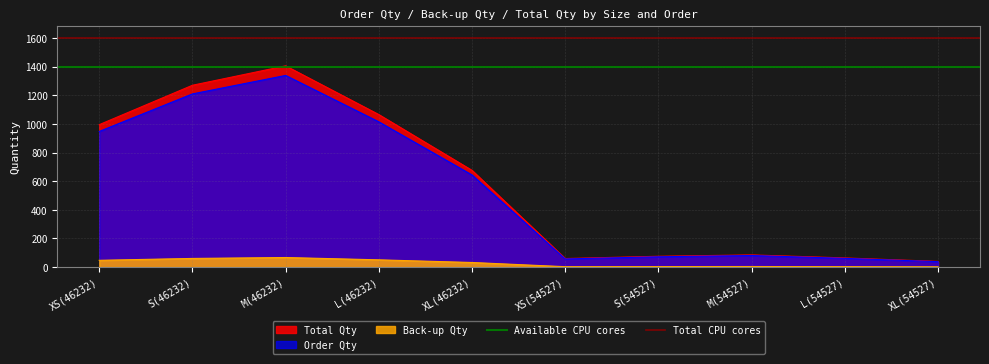

Is it true that Available CPU cores equals 1400 at S(46232)?

True